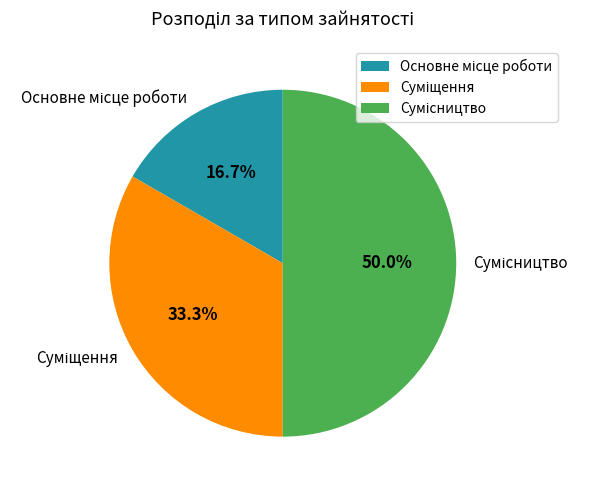

What is the largest slice in the pie chart?

Сумісництво